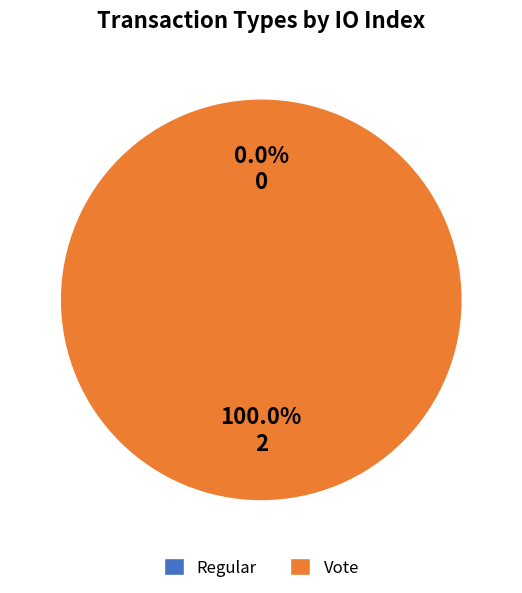

Is it true that Regular is 14% of the pie?

False